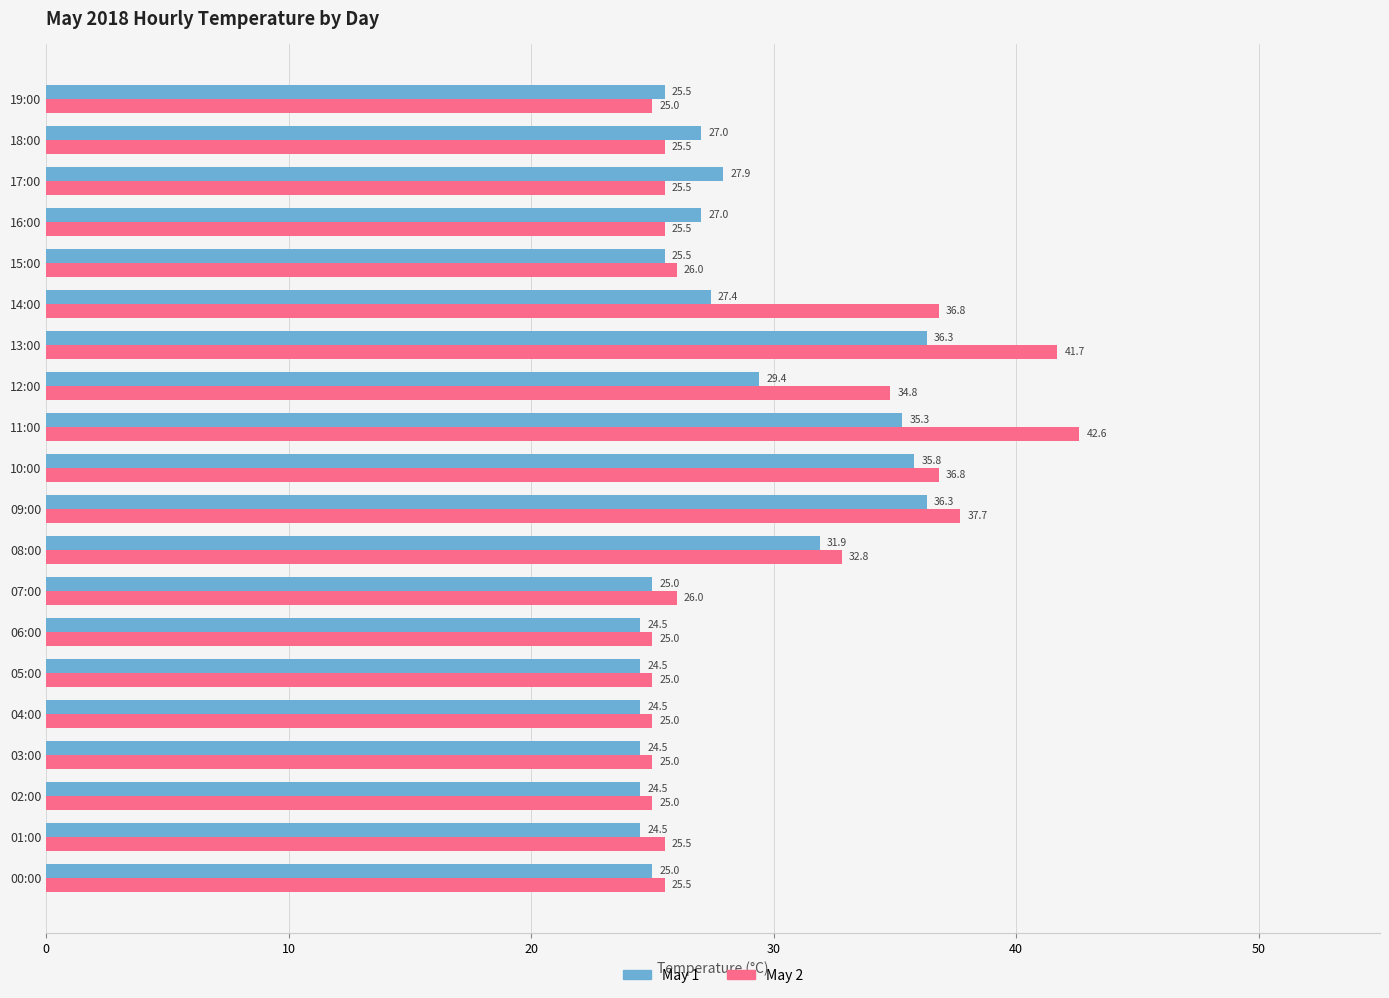

Which series has the largest total across all categories?

May 2